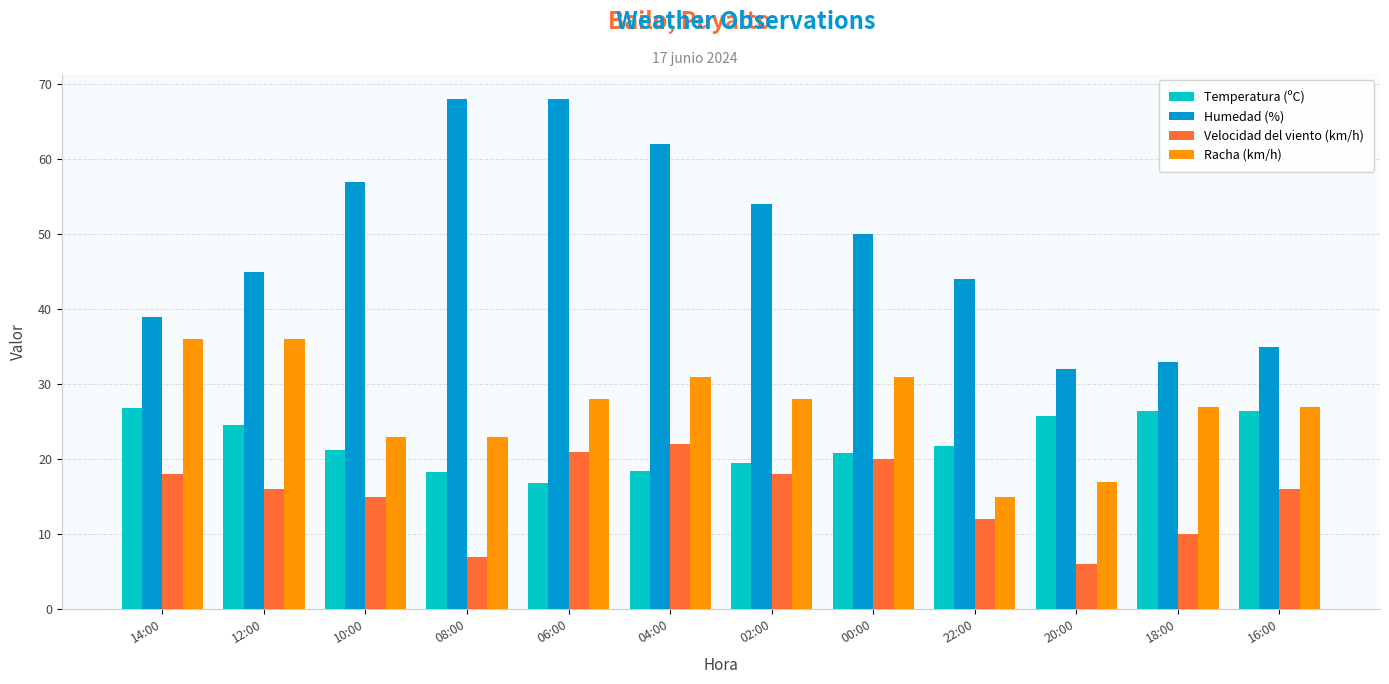

The Temperatura (ºC) series shows 25.8 at 20:00. True or false?

True